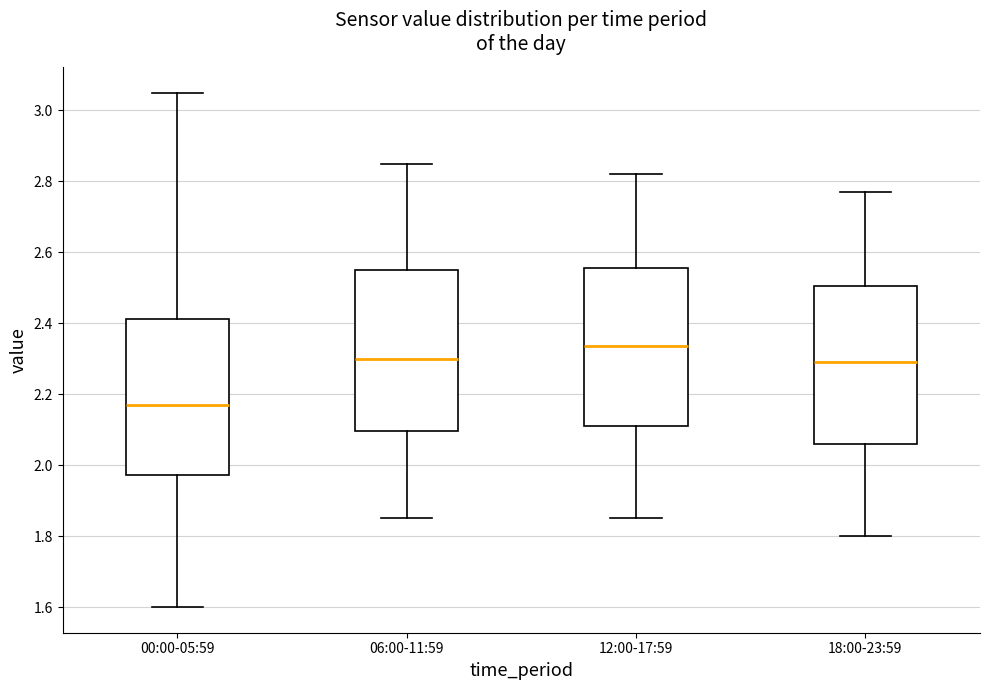

Which box's median line is the lowest?

00:00-05:59